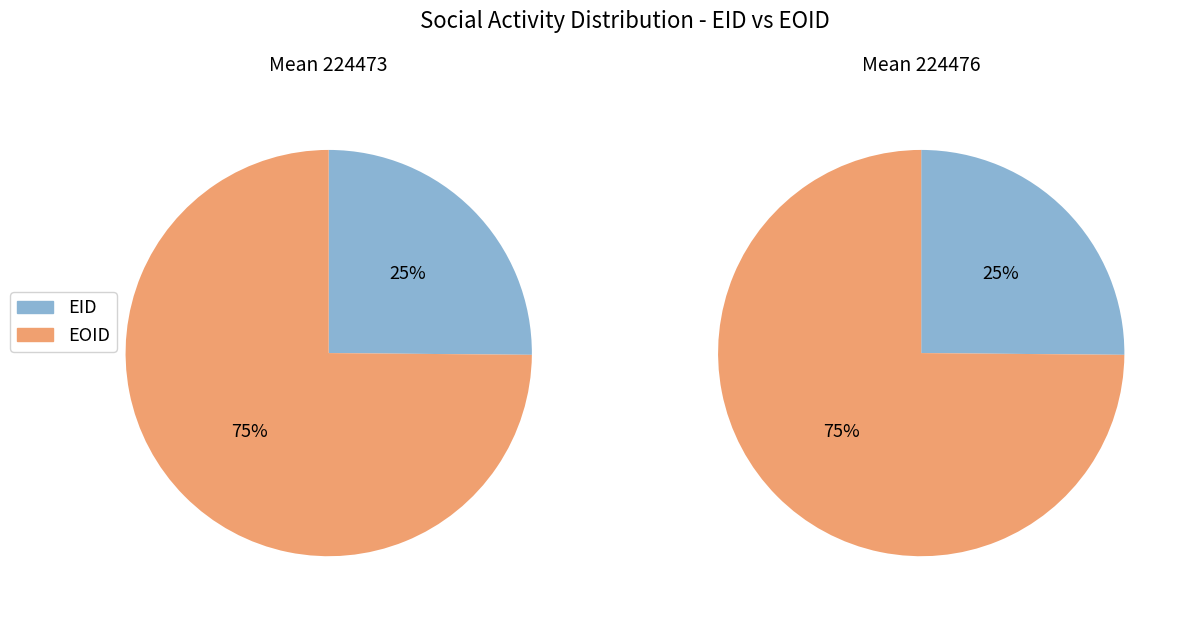

How many slices are in this pie chart?

2